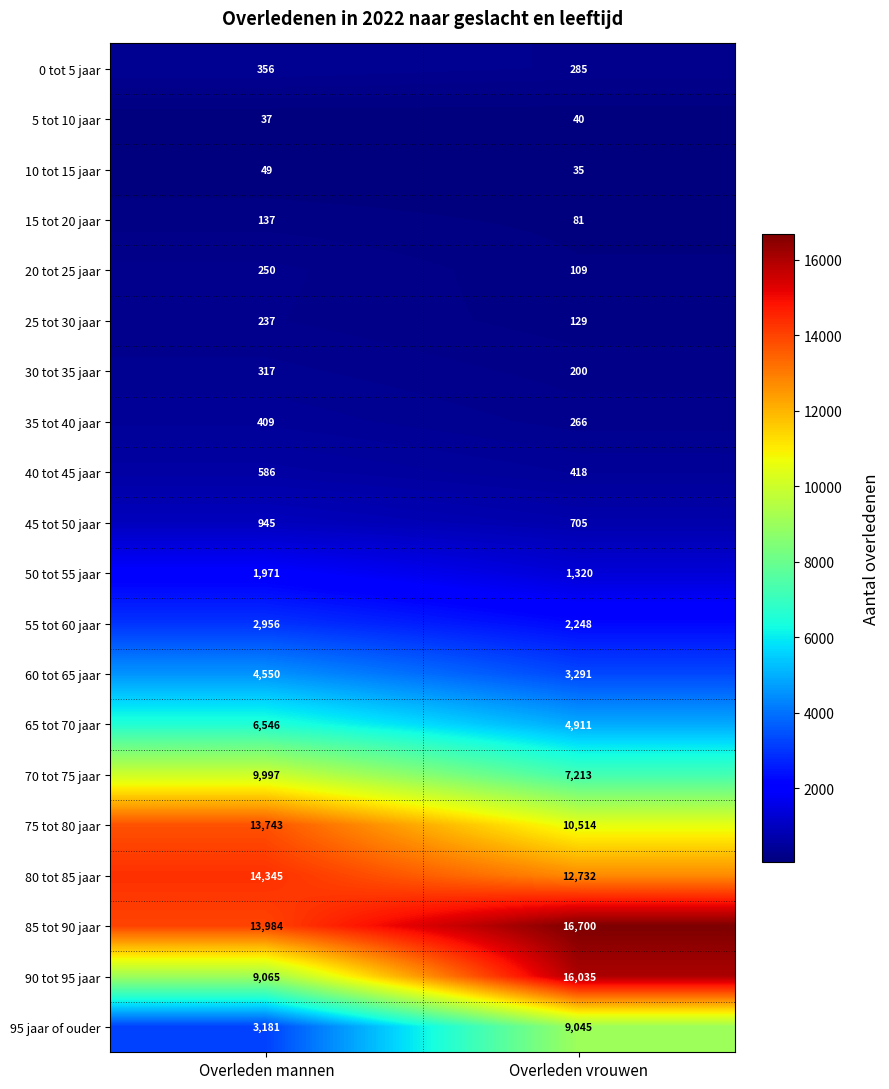

What is the sum of all 35 tot 40 jaar values?

675